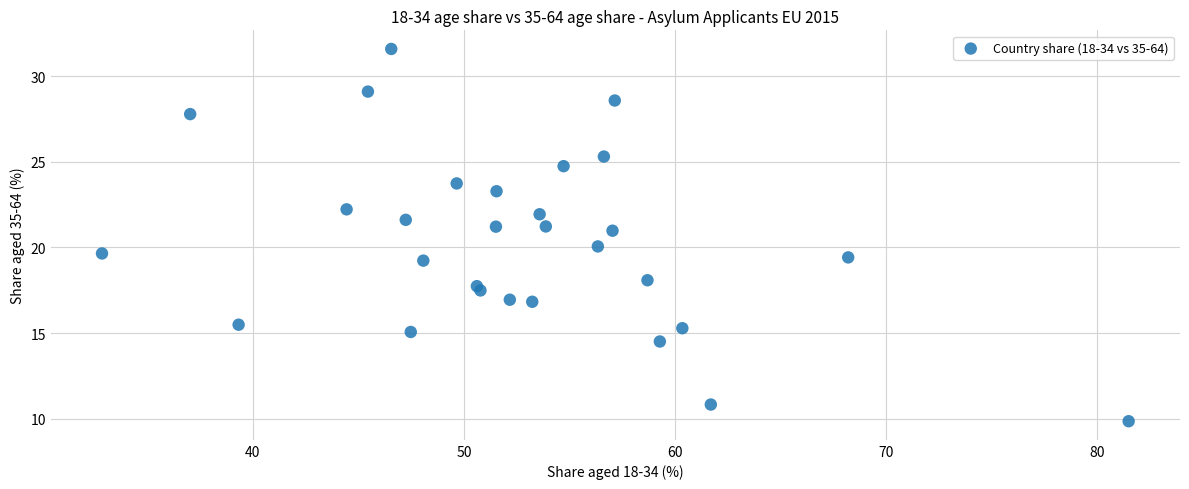

What is the range of X values (max minus min)?

48.6